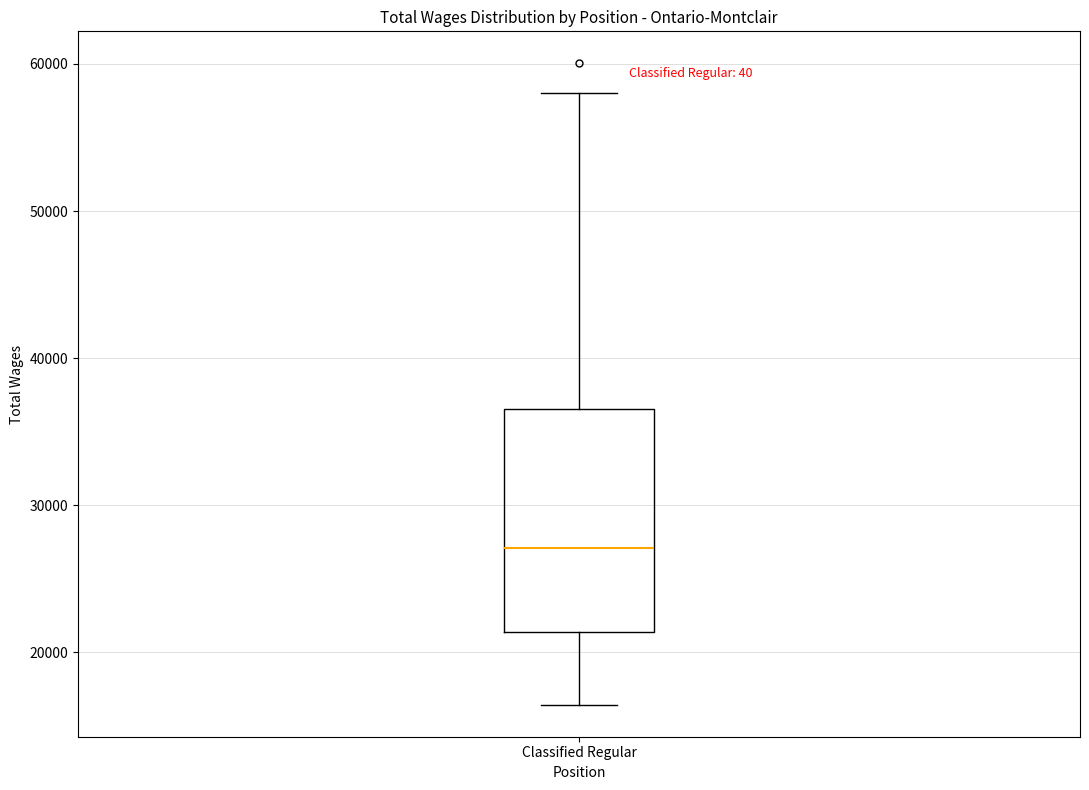

Where is the upper edge of the box for Classified Regular on the y-axis? The values are not printed on the chart, so give them approximately, as read against the axis.

37000